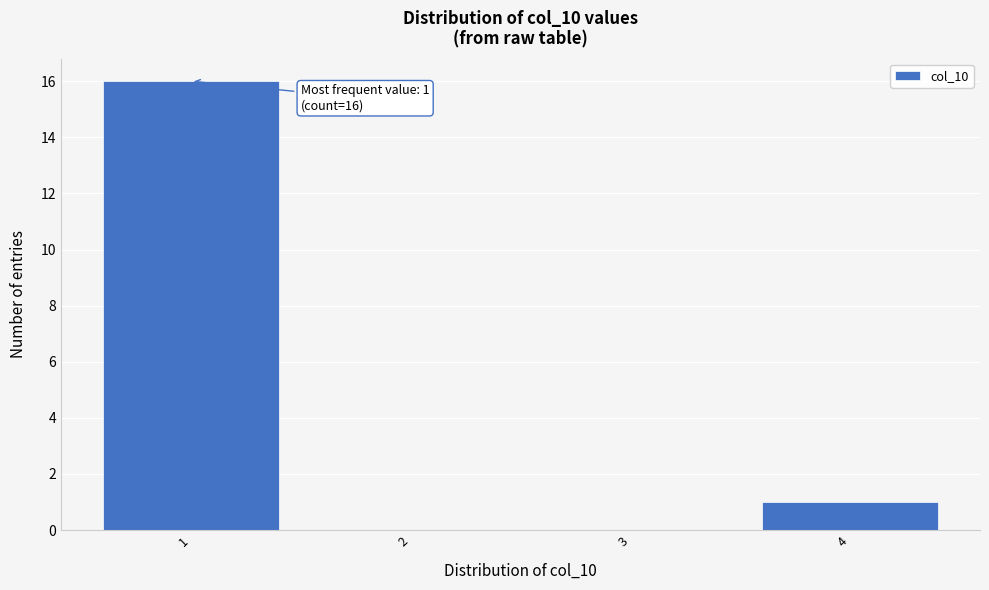

Reading left to right, what are all the values shown in this chart?

1=16	2=0	3=0	4=1